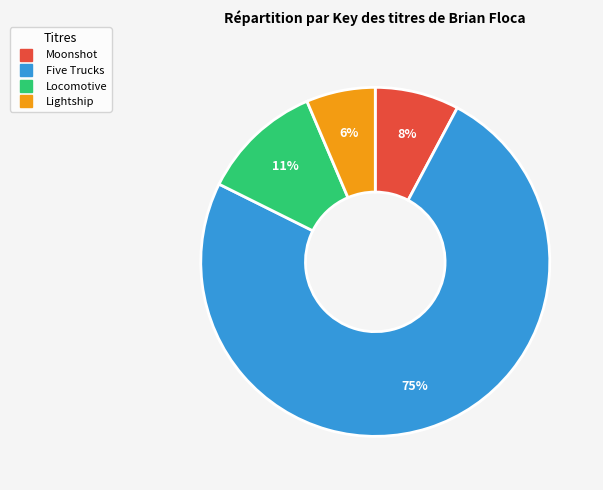

Which slice represents more than half of the pie?

Five Trucks